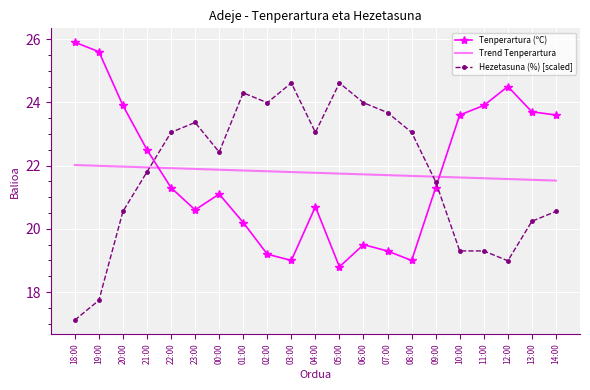

Which series has the widest spread of values?

Hezetasuna (%) [scaled]